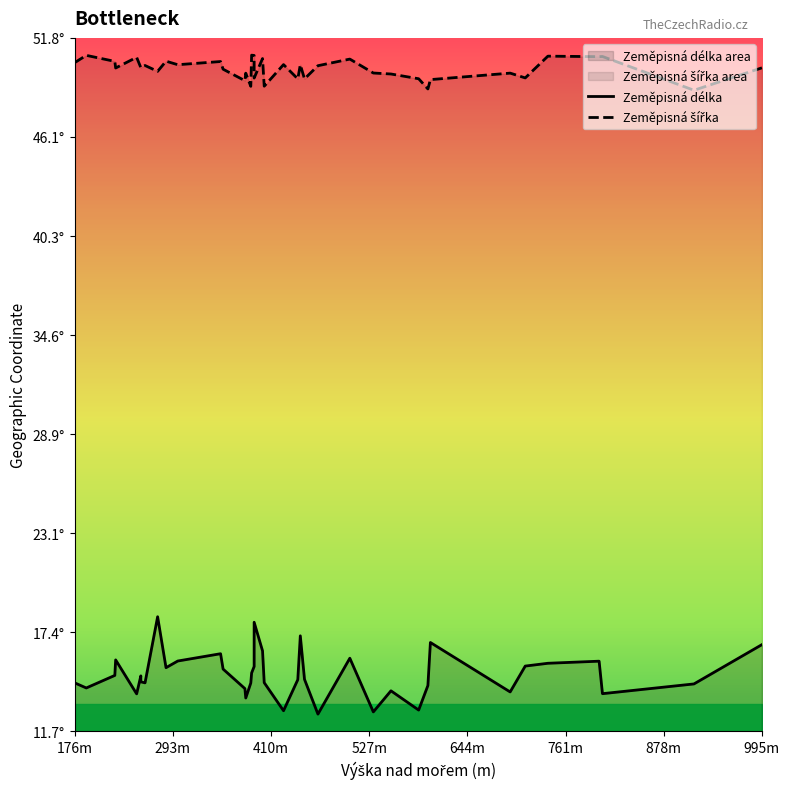

List the series in order of their overall mean, lowest first.

Zeměpisná délka, Zeměpisná šířka